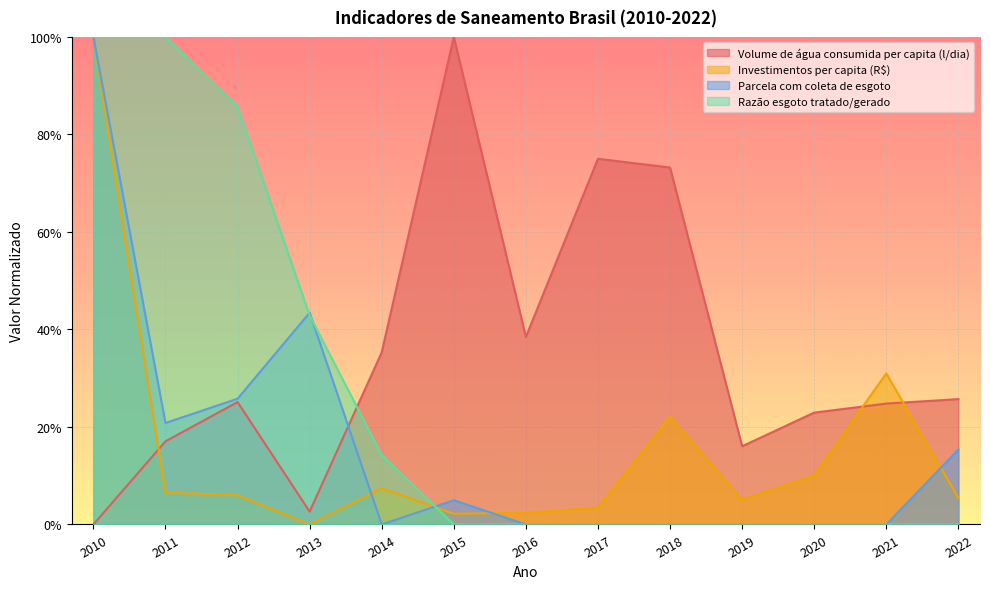

What are all the series names shown in the legend?

Volume de água consumida per capita (l/dia), Investimentos per capita (R$), Parcela com coleta de esgoto, Razão esgoto tratado/gerado